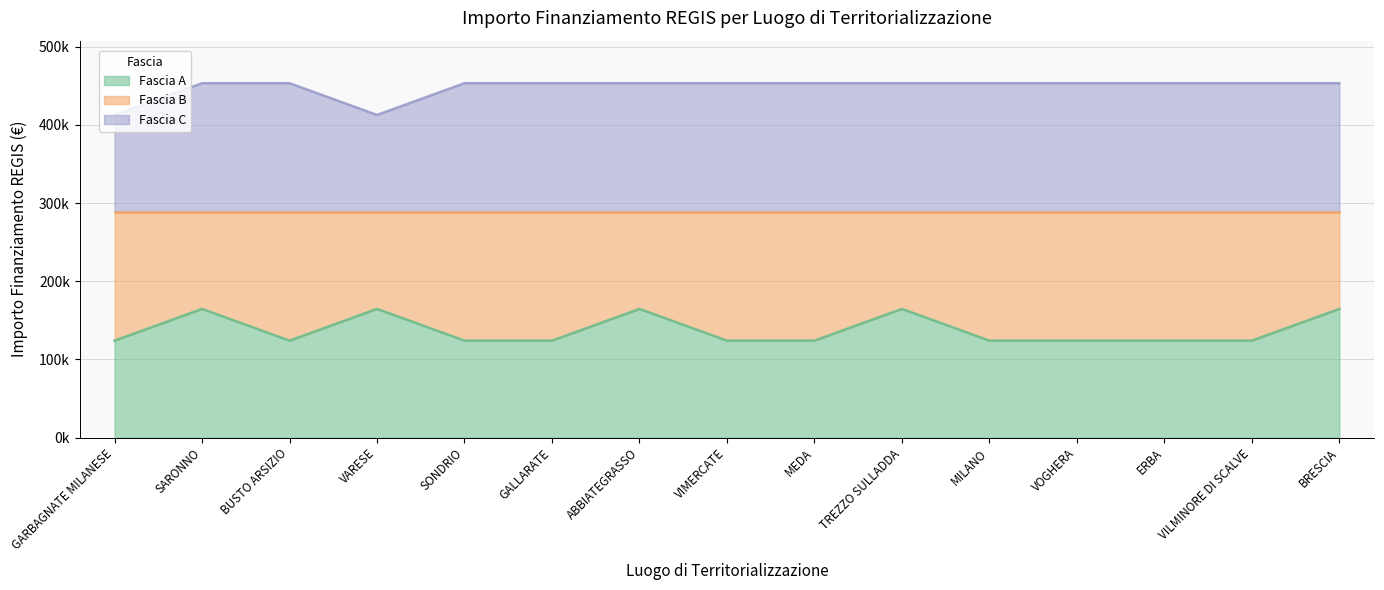

At which category does Fascia A reach its first local peak?

SARONNO